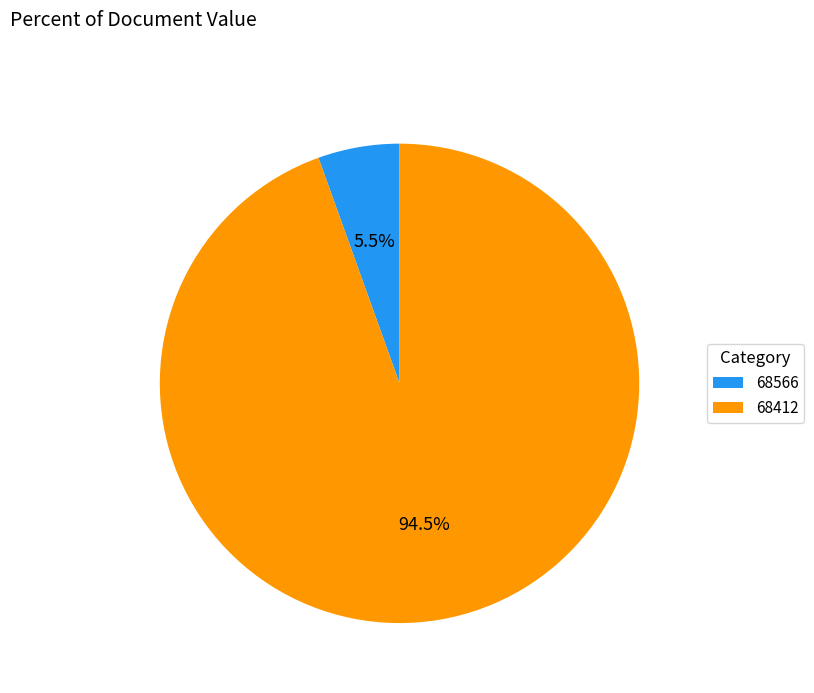

Which has a higher value, 68566 or 68412?

68412